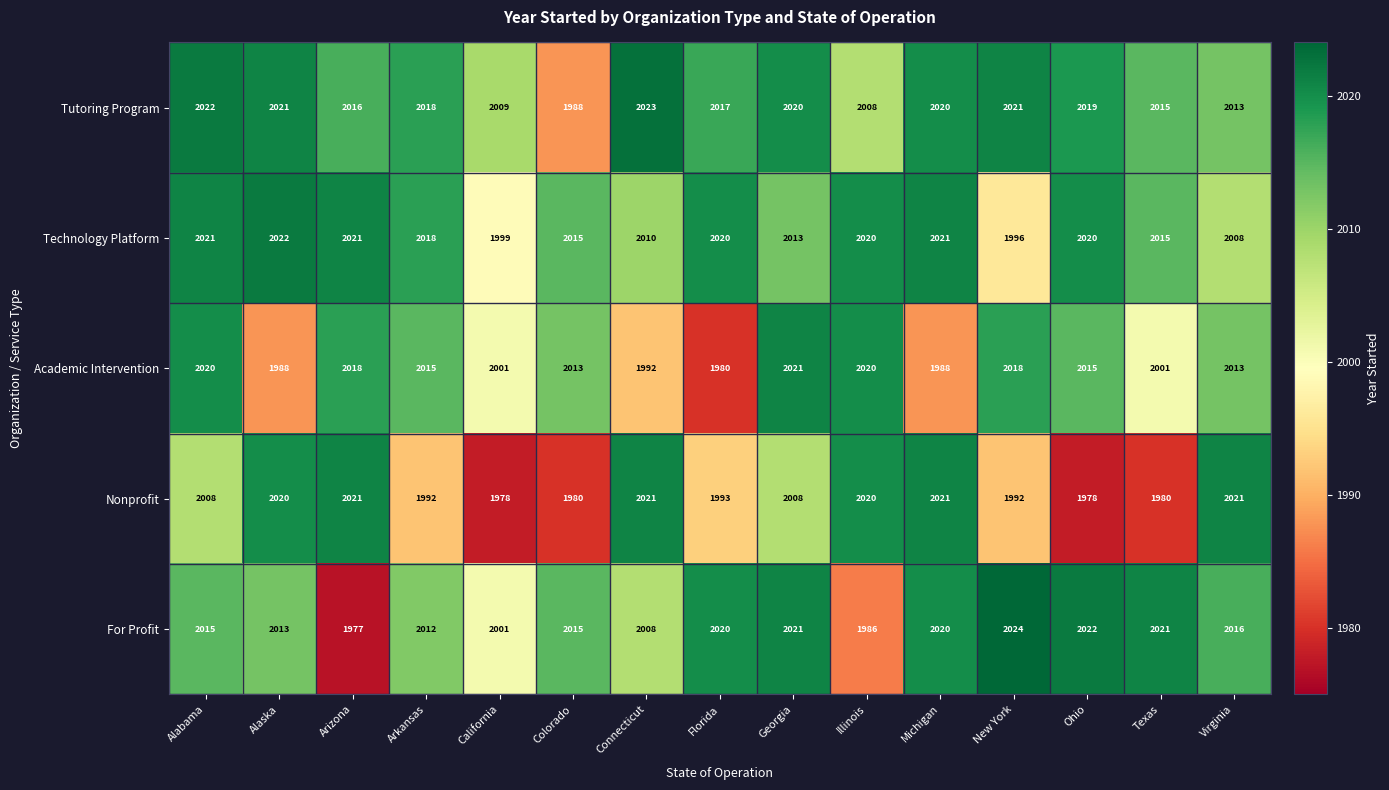

What is the approximate value of Tutoring Program at Texas, to the nearest 5?

2015